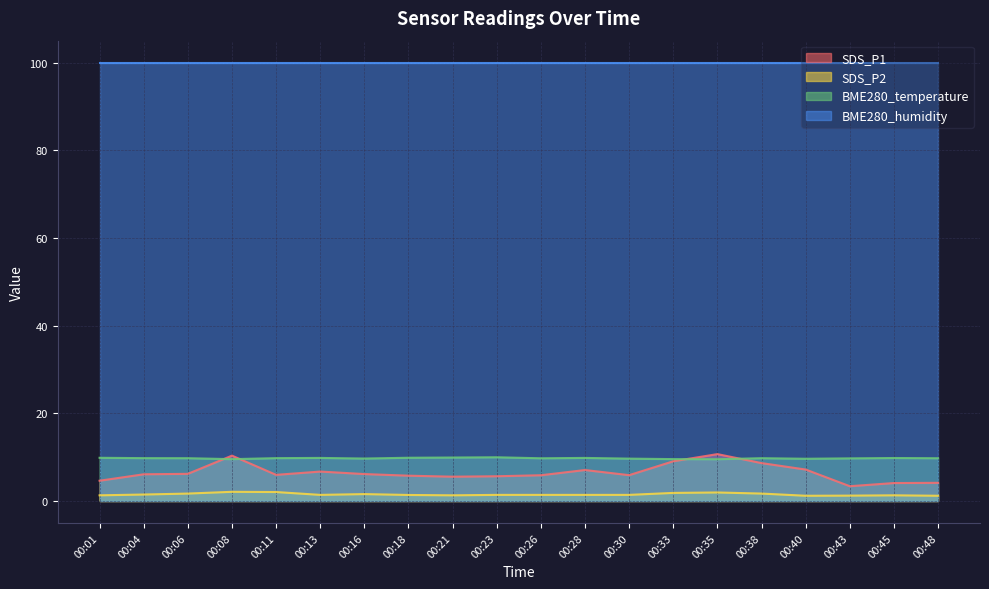

Count the number of categories in the chart.

20